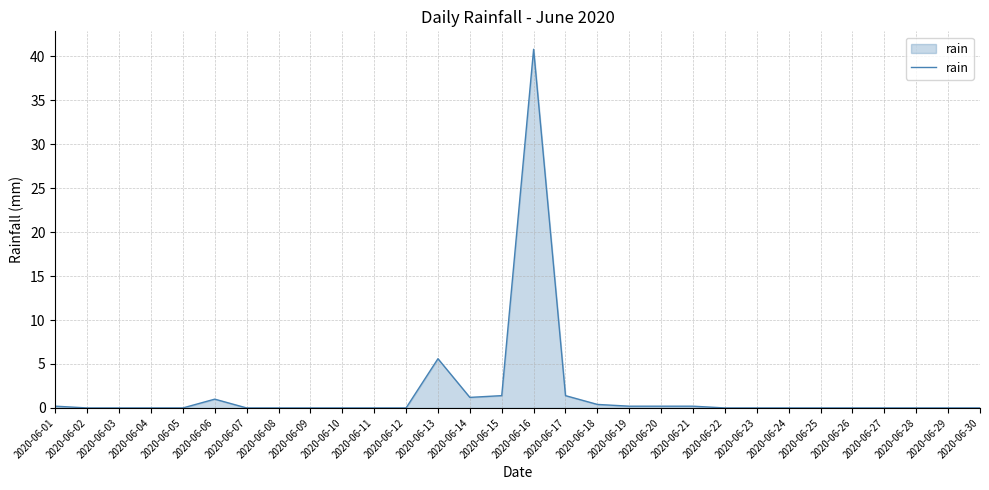

What is the average value?

1.8